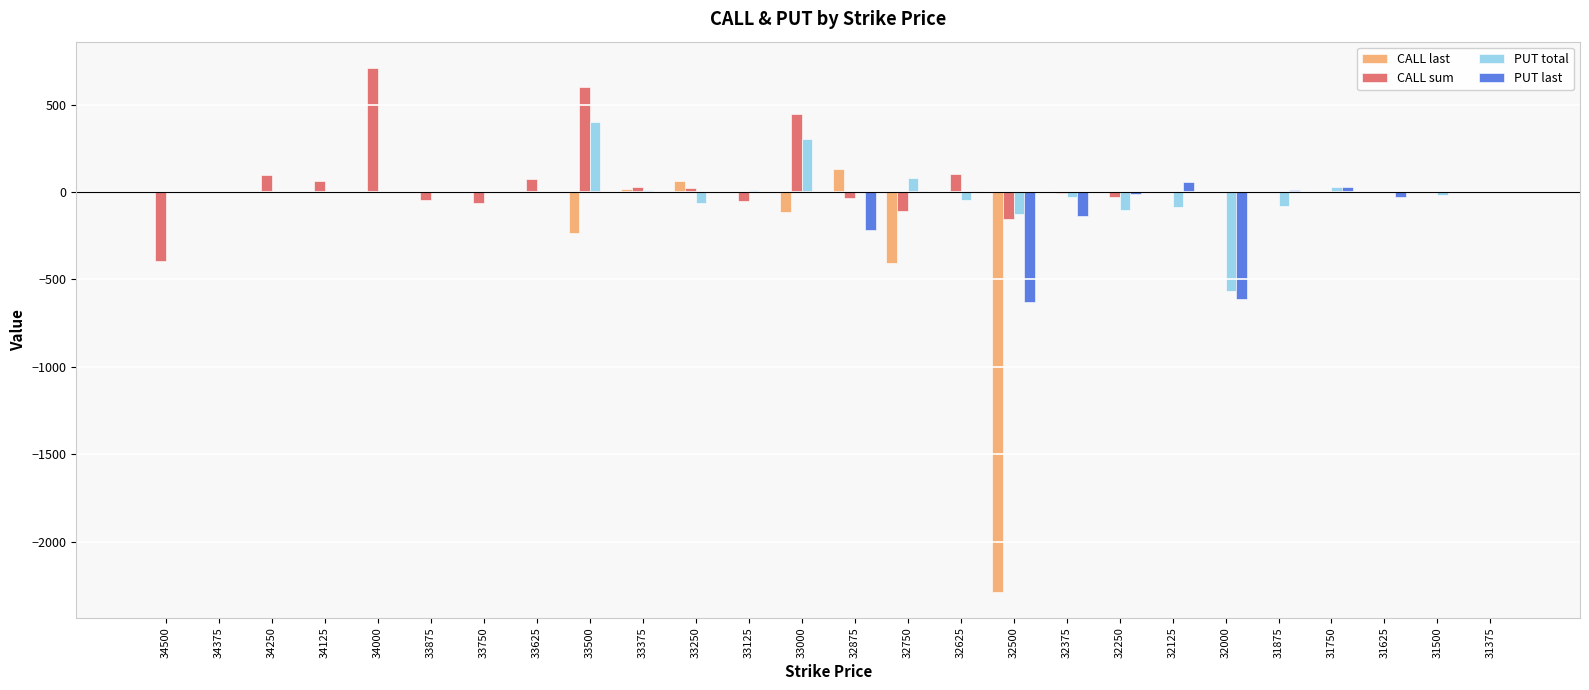

What is the sum of the CALL sum values at 33000 and 34000?

1159